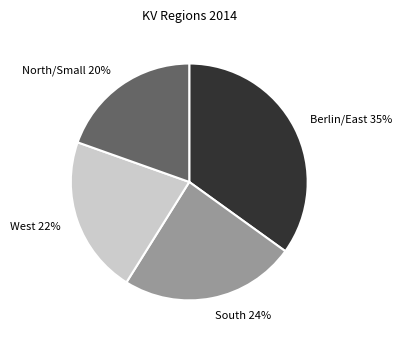

What is the ratio of the value at West 22% to the value at Berlin/East 35%?

0.6